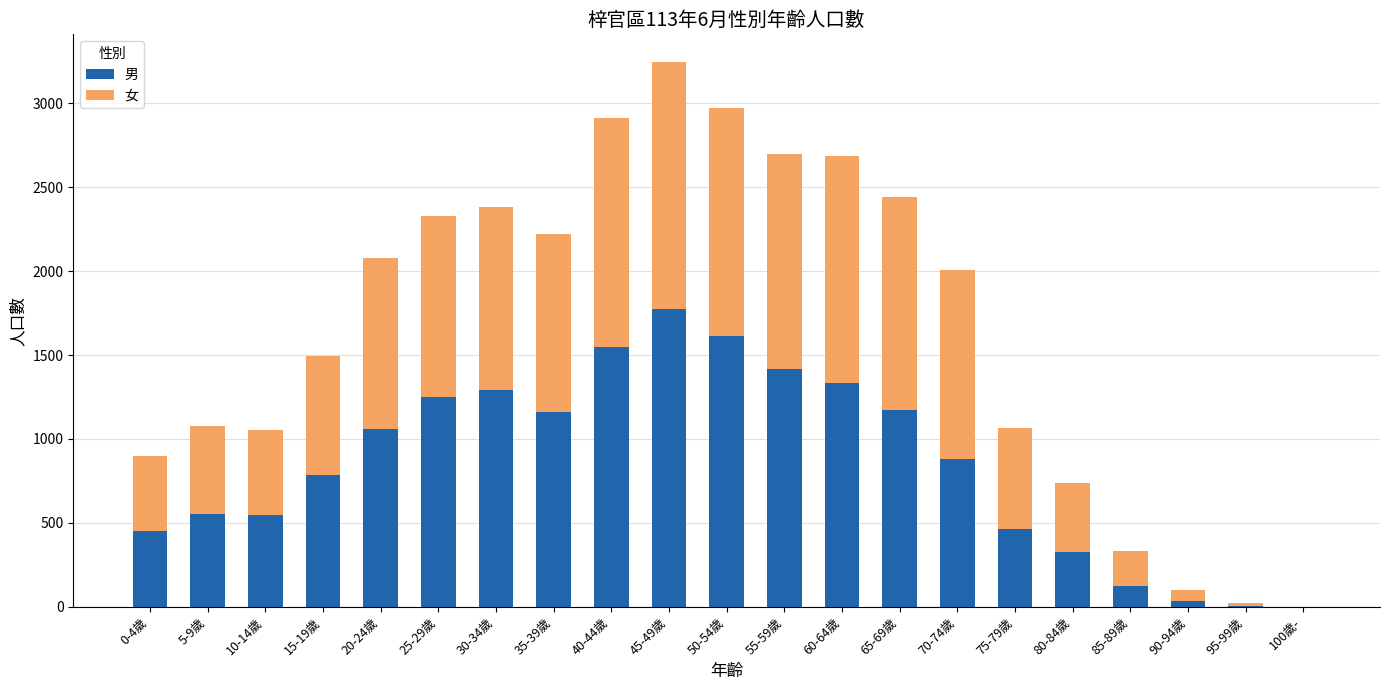

What is the sum of all 男 values?

17794